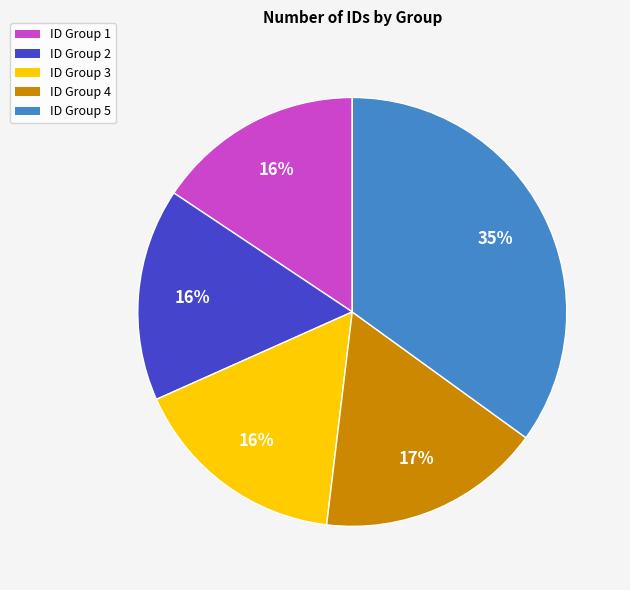

Do ID Group 3 and ID Group 5 together represent more than half of the pie?

Yes